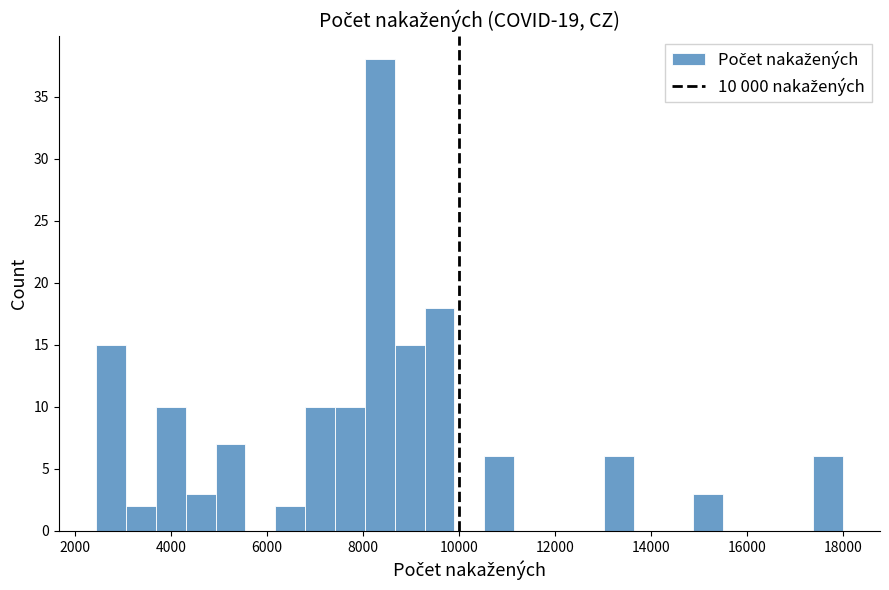

Around what value on the x-axis is the tallest bar? Give the approximate position of its centre, as read against the axis.

8400